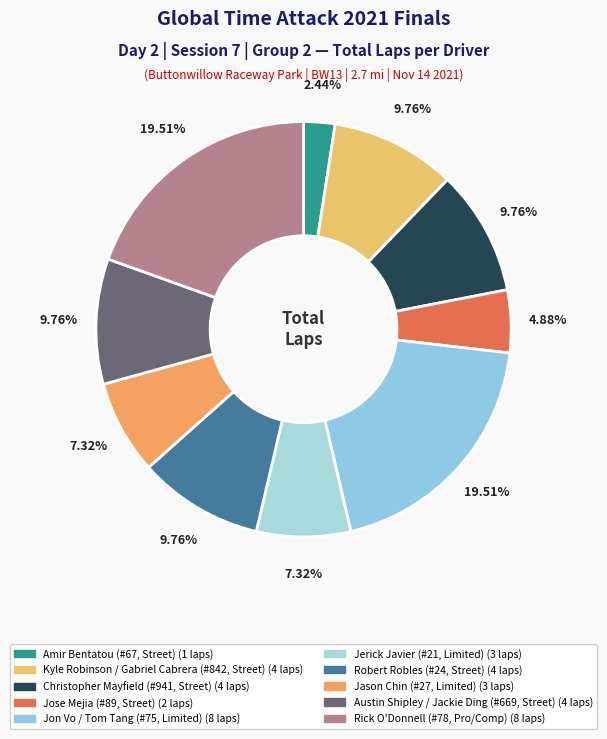

Rank the categories by value from highest to lowest.

Jon Vo / Tom Tang (#75, Limited), Rick O'Donnell (#78, Pro/Comp), Kyle Robinson / Gabriel Cabrera (#842, Street), Christopher Mayfield (#941, Street), Robert Robles (#24, Street), Austin Shipley / Jackie Ding (#669, Street), Jerick Javier (#21, Limited), Jason Chin (#27, Limited), Jose Mejia (#89, Street), Amir Bentatou (#67, Street)